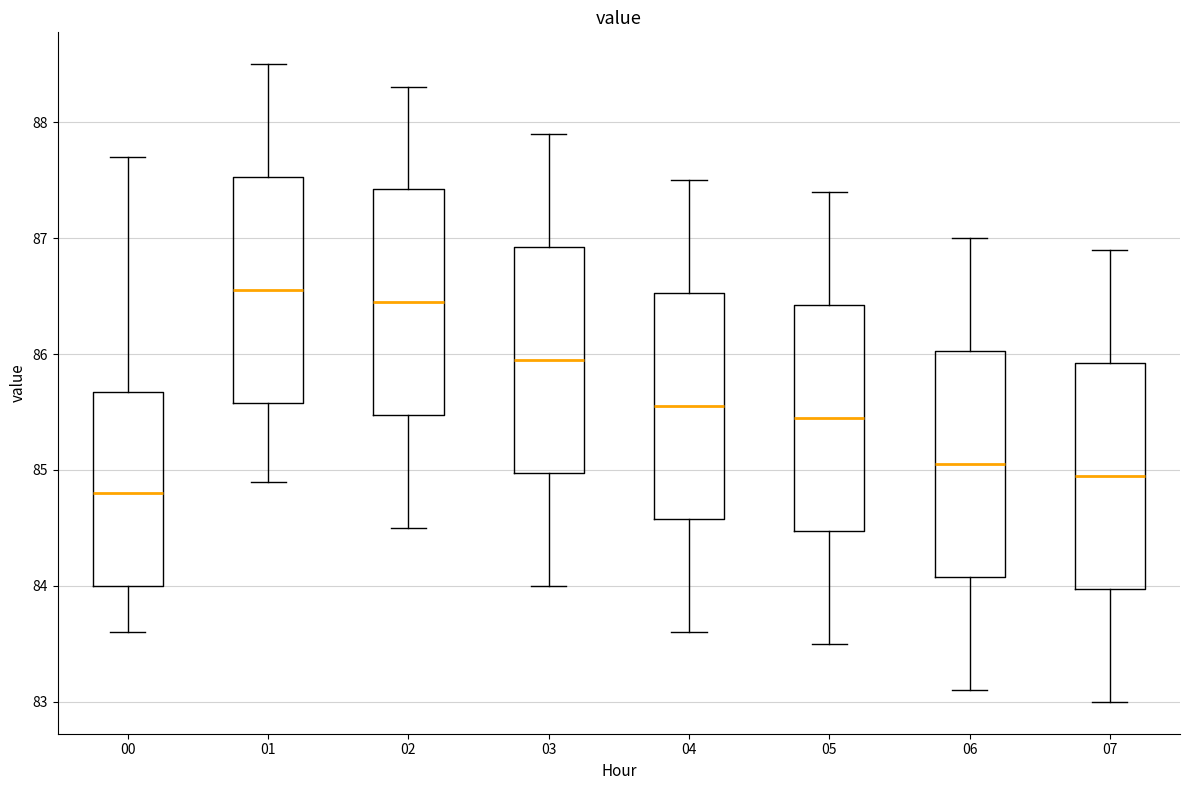

Which box has the lowest median line?

00